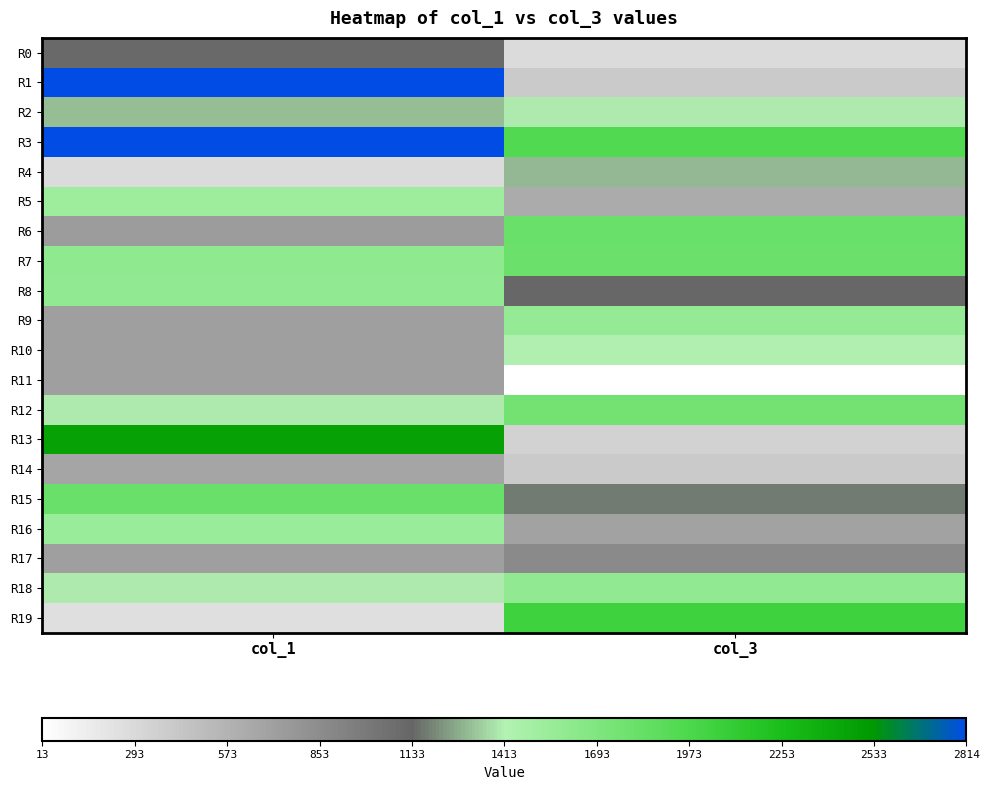

At col_3, list the series in order from smallest to largest.

R11, R0, R13, R14, R1, R5, R16, R17, R8, R15, R4, R2, R10, R9, R18, R12, R7, R6, R3, R19